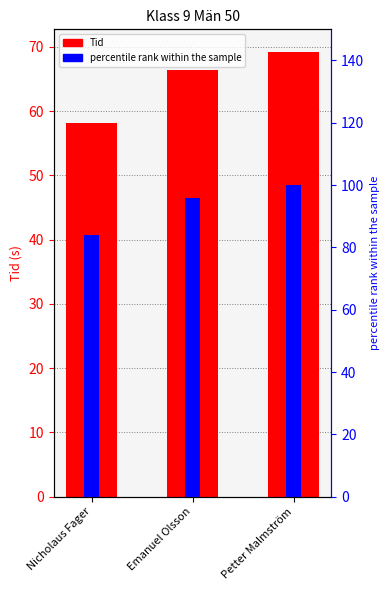

What is the average value of the percentile rank within the sample series?

93.3